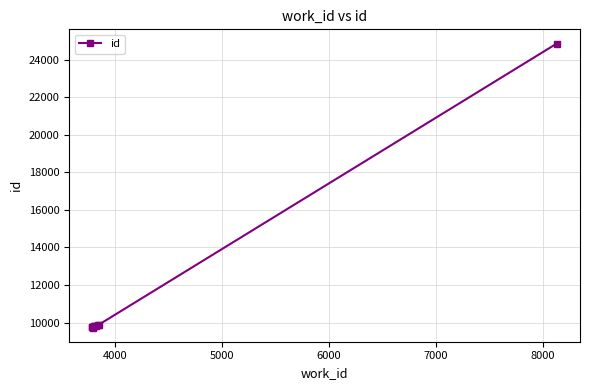

The chart shows a value of 4872 at 3000. True or false?

False